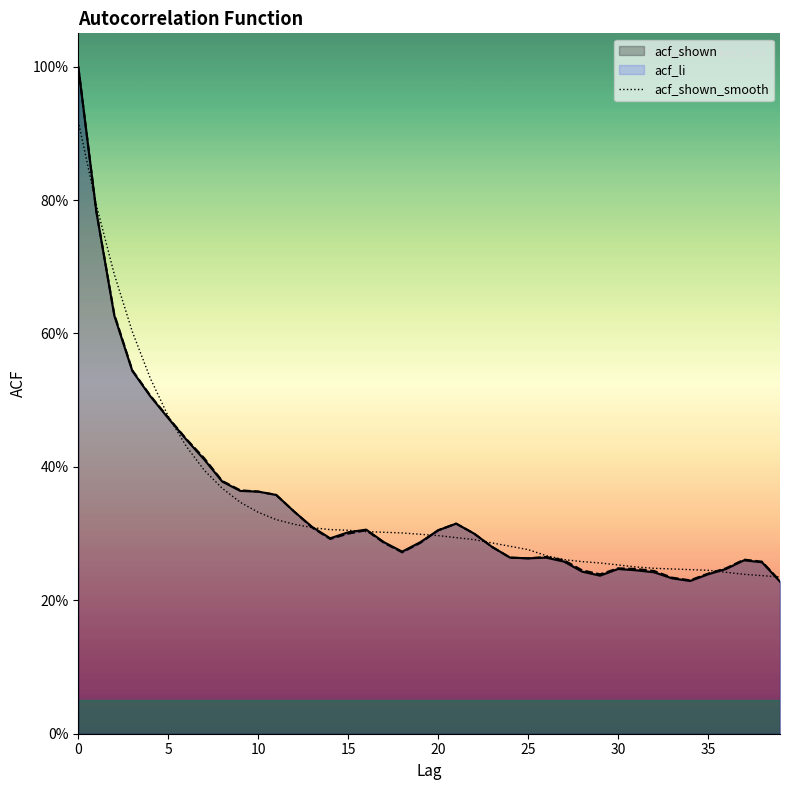

Rank the series at 19 from highest to lowest value.

acf_shown_smooth, acf_shown, acf_li